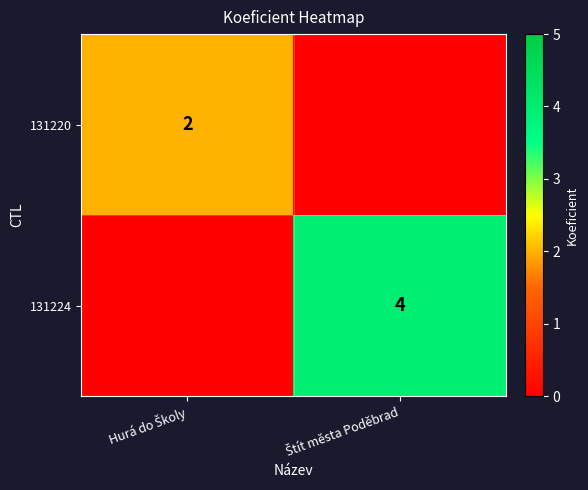

At which category is the sum across all series the highest?

Štít města Poděbrad